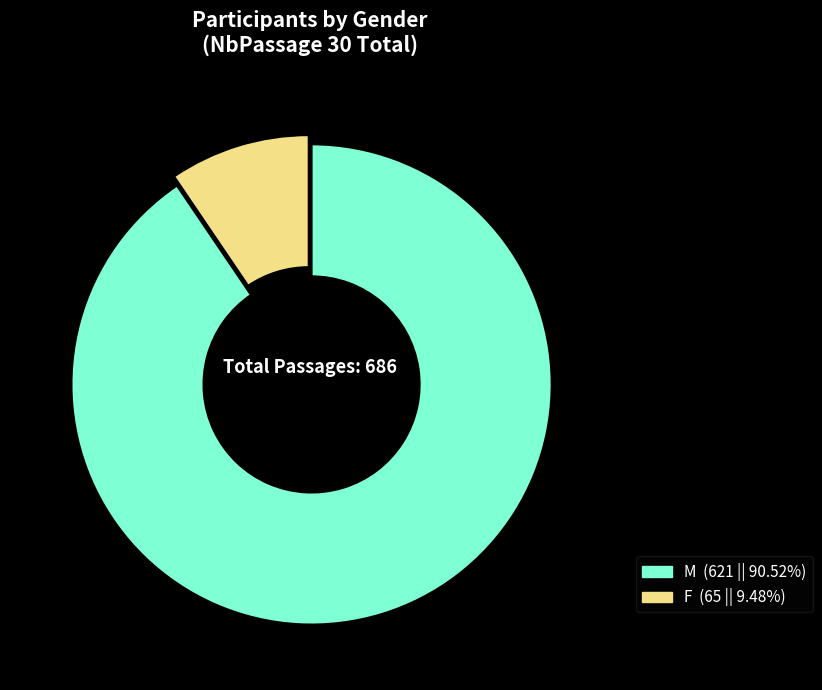

Do F and M together represent more than half of the pie?

Yes